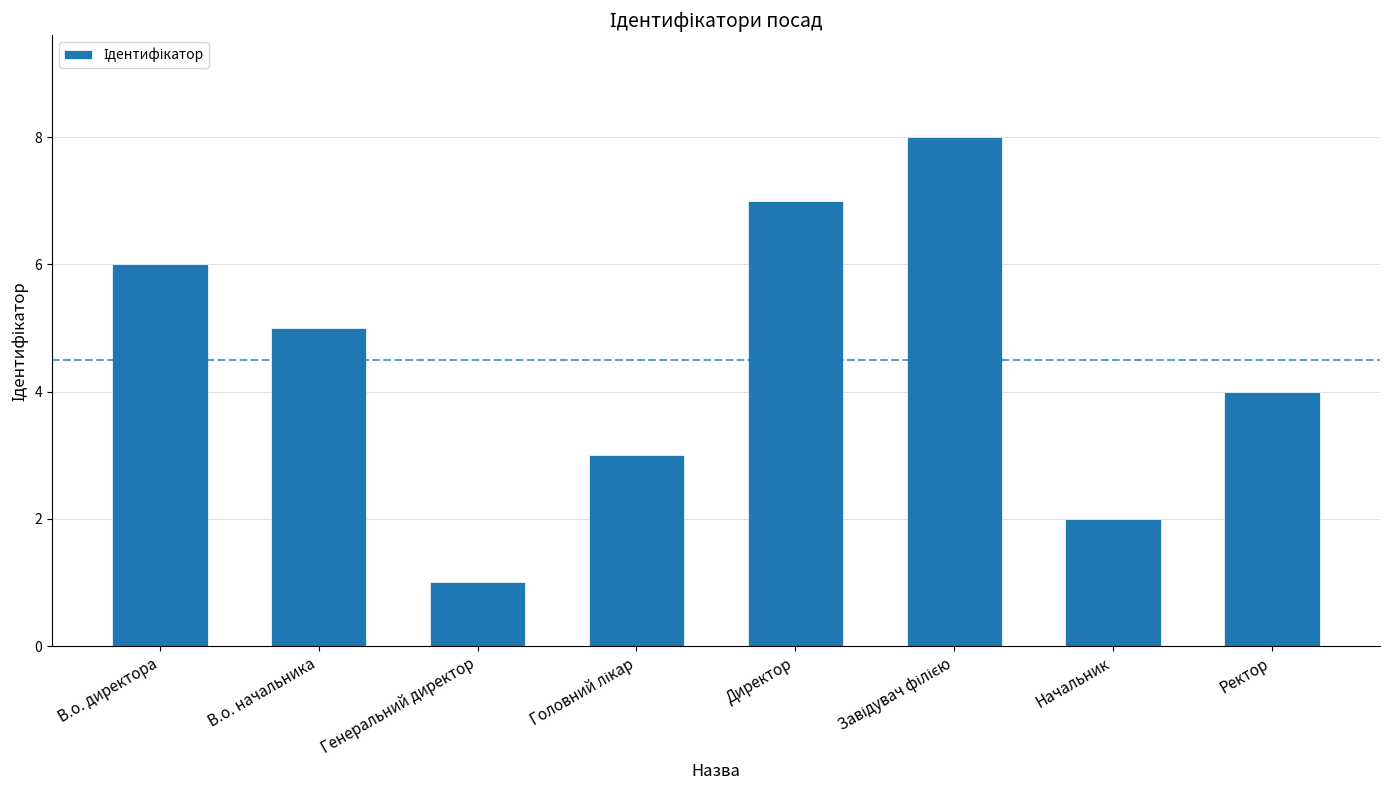

At which category does the chart reach its minimum across all series?

Генеральний директор